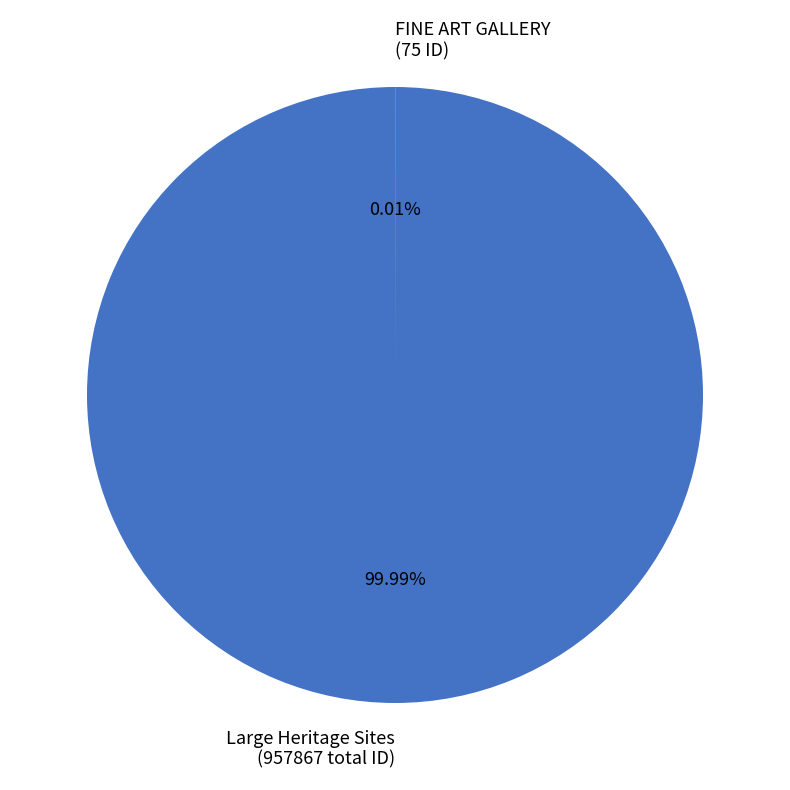

True or false: BURNS HOUSE KANGAROO accounts for 11% of the total.

False